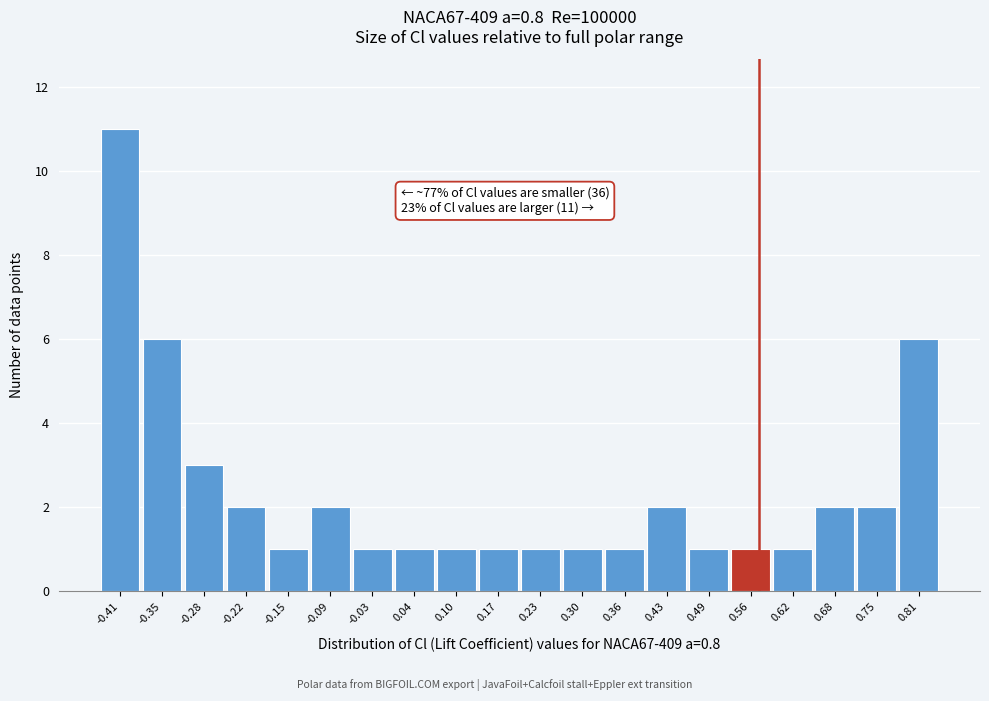

Reading left to right, list all the values displayed in this chart.

-0.41=11	-0.35=6	-0.28=3	-0.22=2	-0.15=1	-0.09=2	-0.03=1	0.04=1	0.10=1	0.17=1	0.23=1	0.30=1	0.36=1	0.43=2	0.49=1	0.56=1	0.62=1	0.68=2	0.75=2	0.81=6